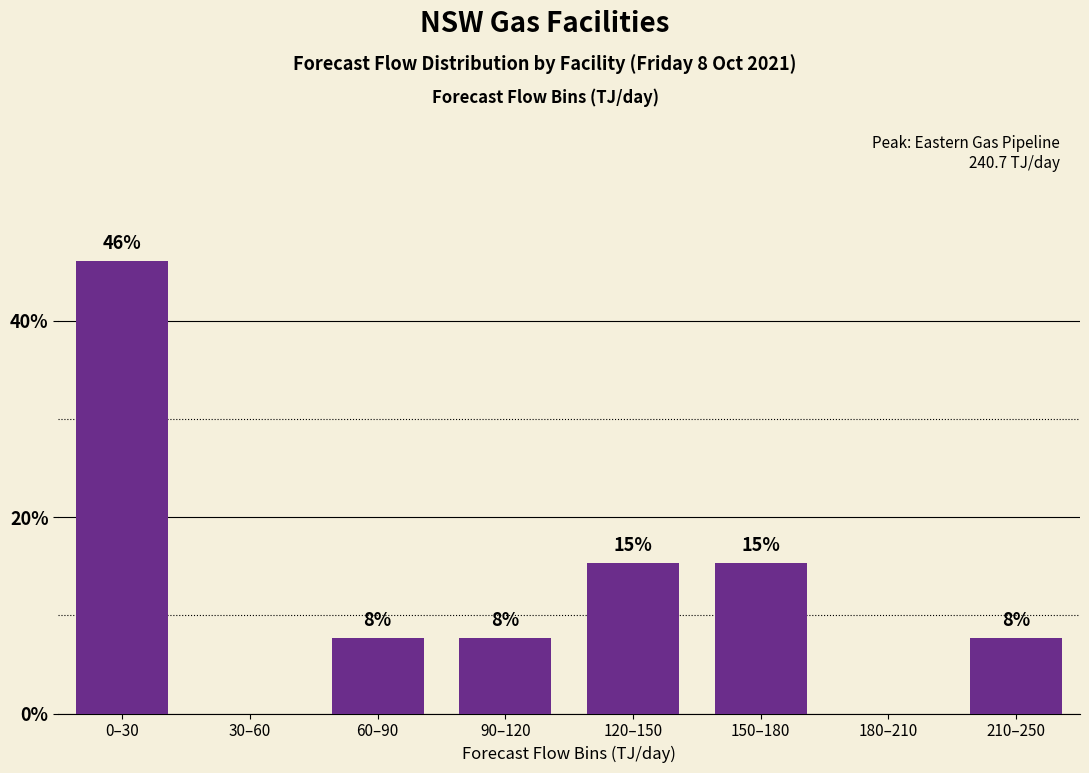

Are the bars horizontal?

No